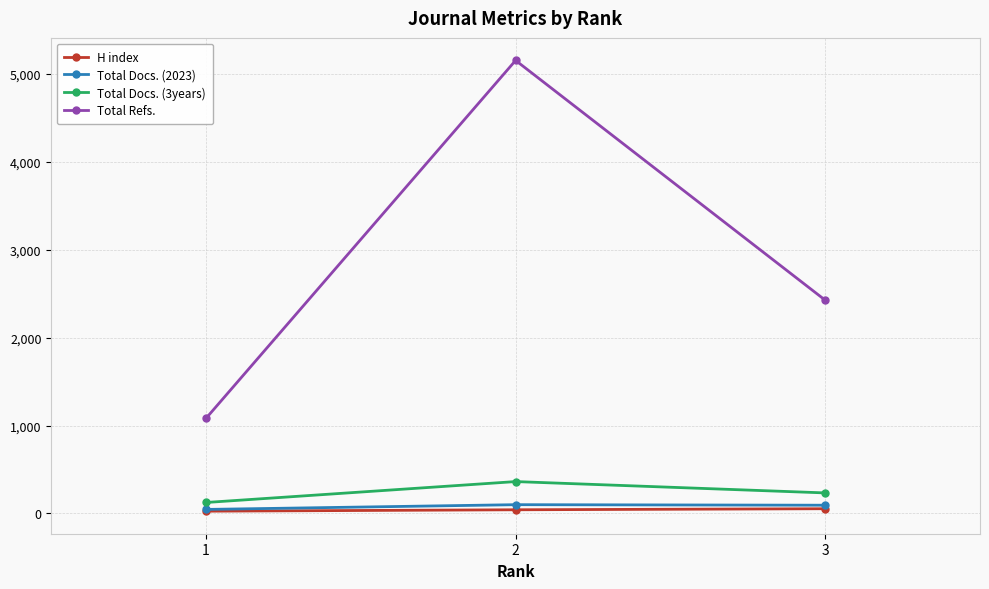

What is the value of the Total Docs. (3years) point at the 3rd from the left?

233